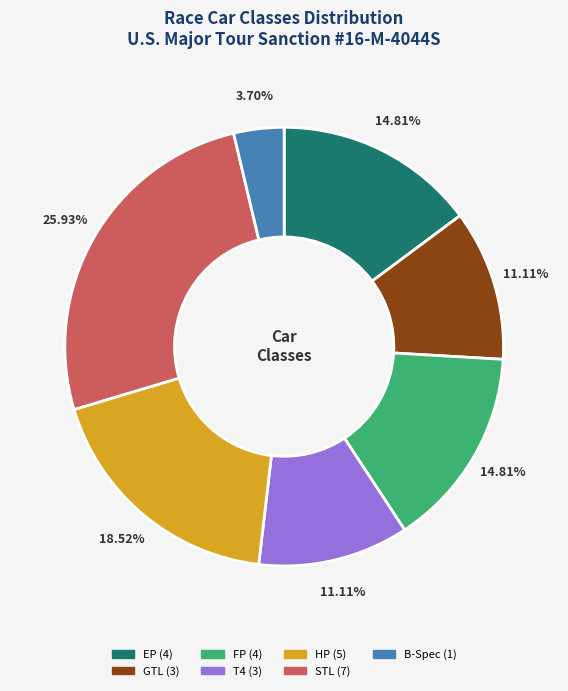

Approximately how many times larger is the value at T4 compared to EP?

0.8